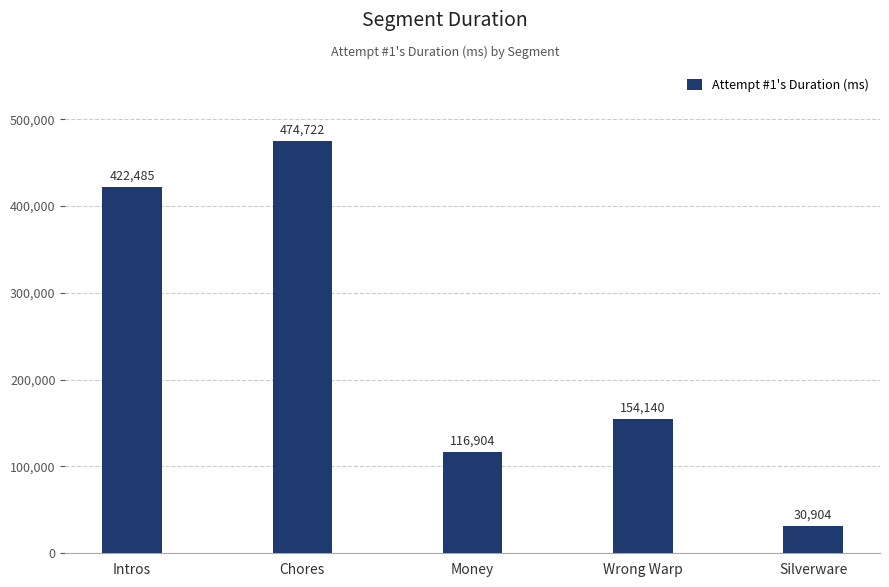

Does the chart contain any negative values?

No